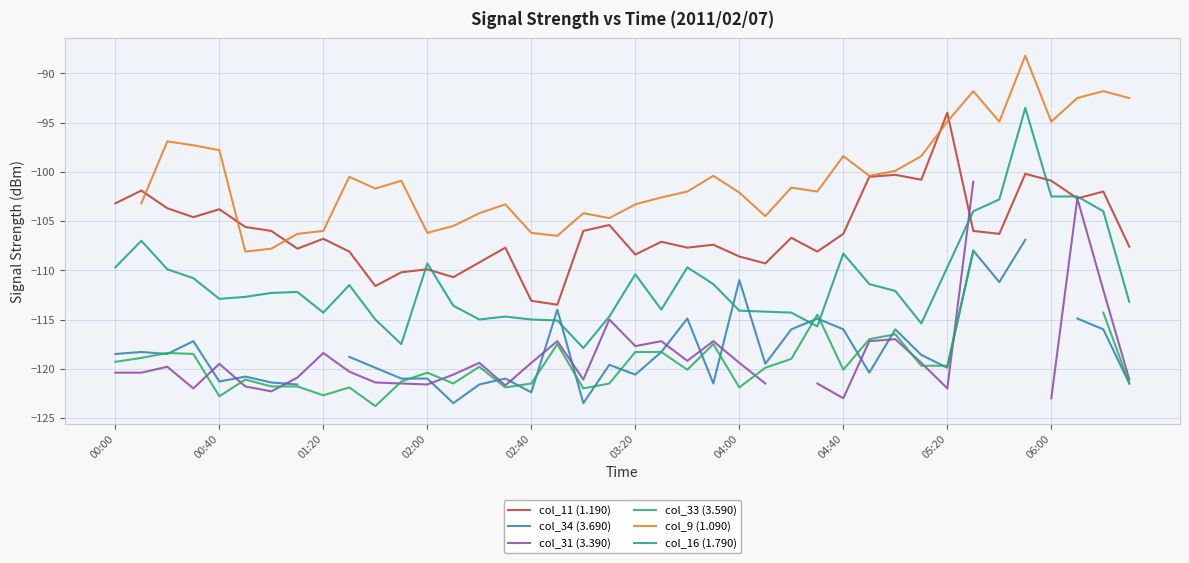

At how many categories does at least one series exceed -110?

40